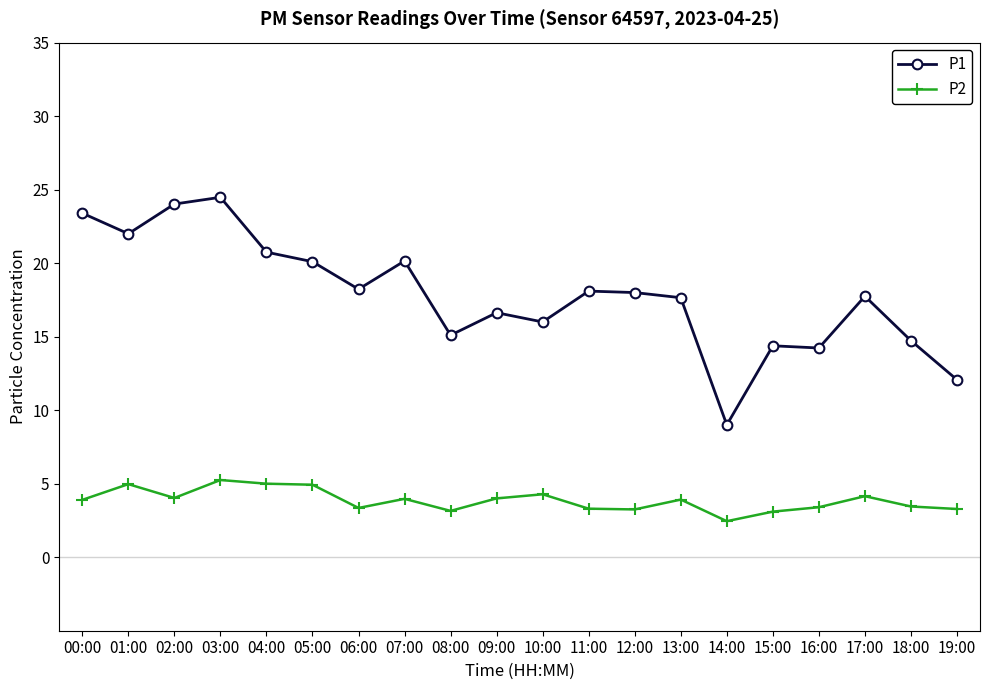

What is the approximate value of P2 at 00:00?

3.9